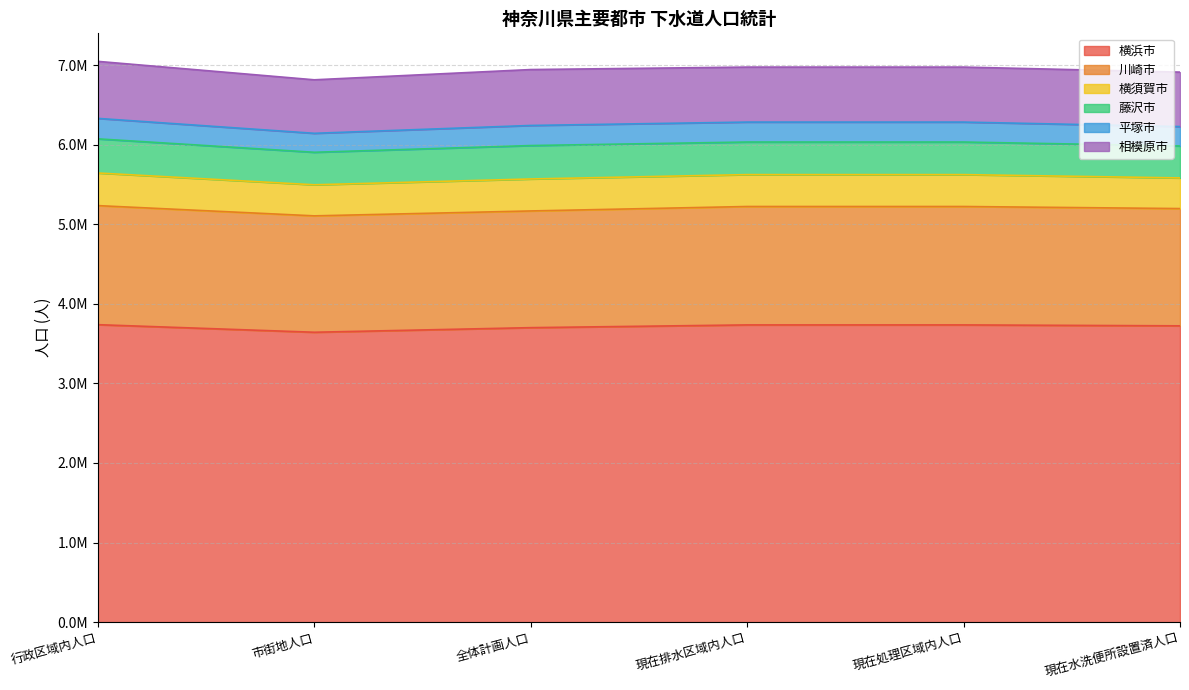

Count the number of data series in this chart.

6